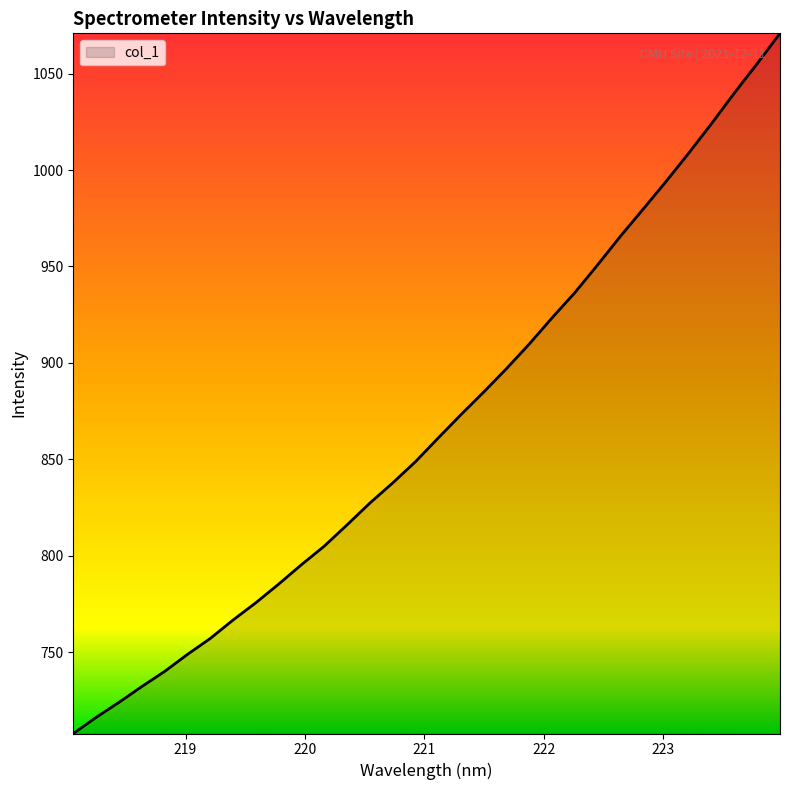

What is the minimum value shown in the chart?

707.8